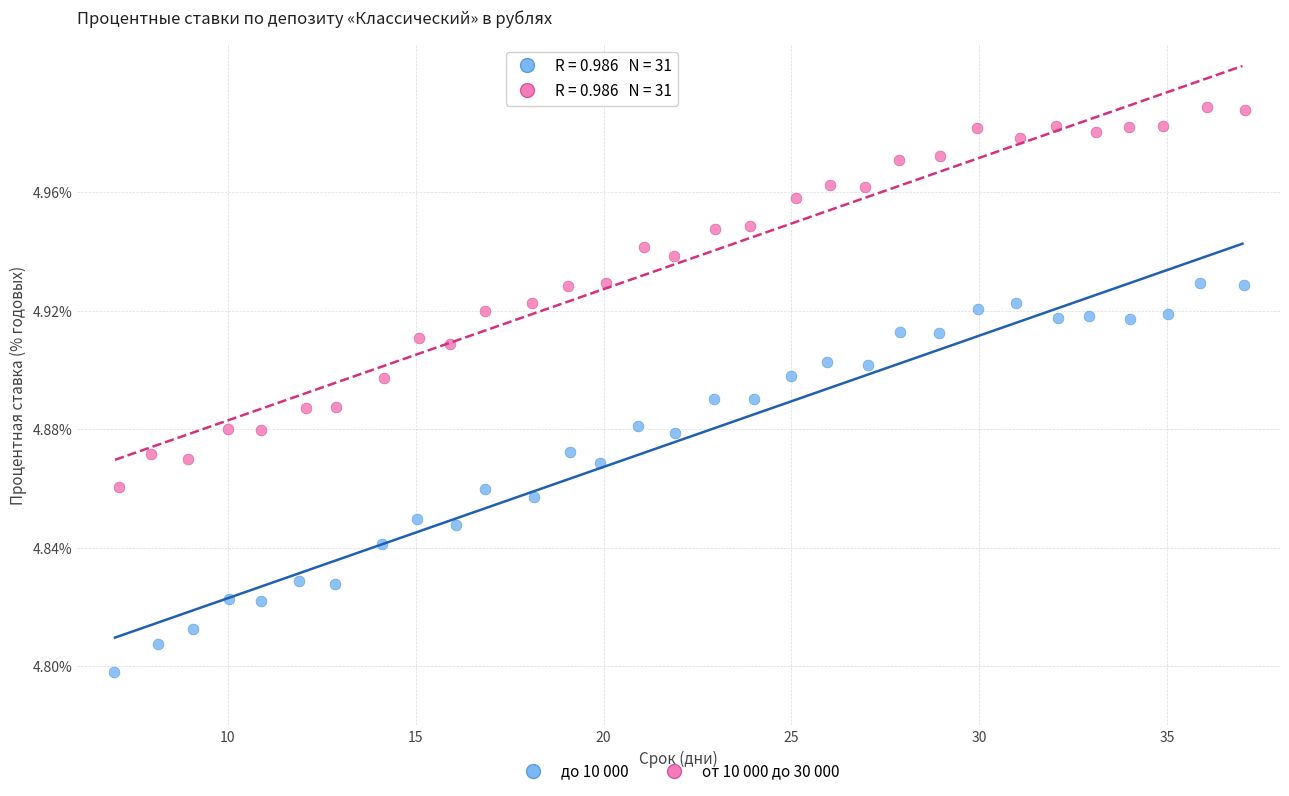

Which series reaches the minimum Y coordinate?

до 10 000